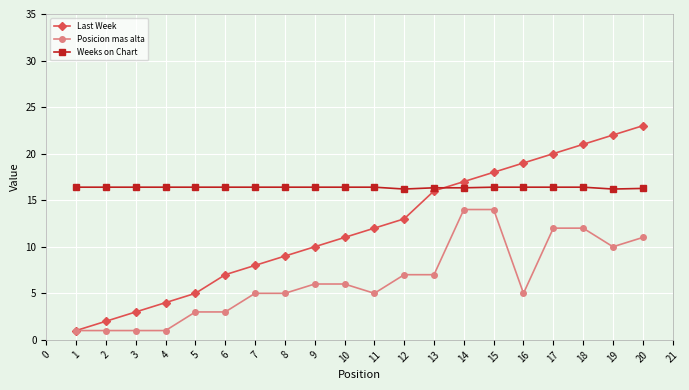

What is the difference between the maximum and second lowest values in the Weeks on Chart series?

0.2